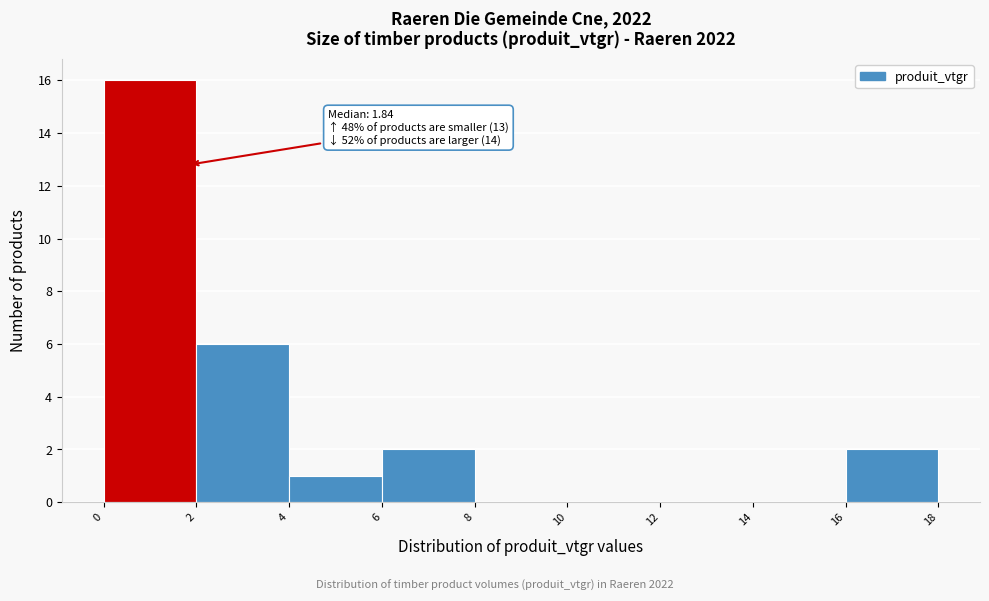

Which range on the x-axis has the tallest bar?

0 to 2